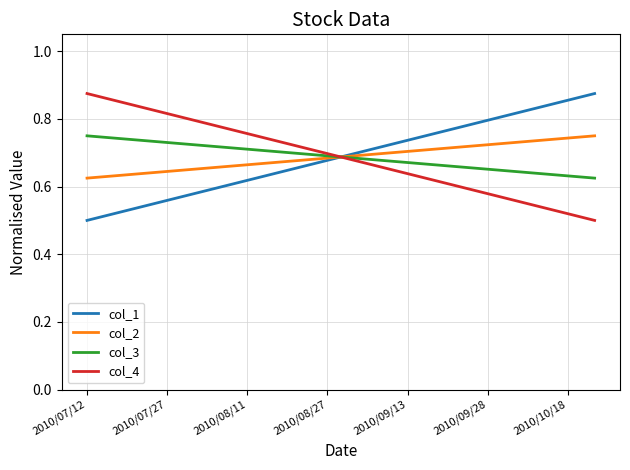

How many times do col_4 and col_2 cross each other?

1